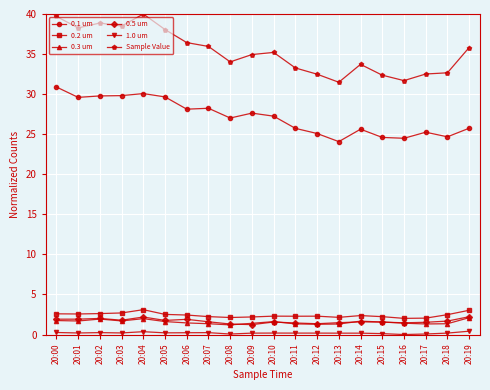

Does the chart display data point markers on the line(s)?

Yes